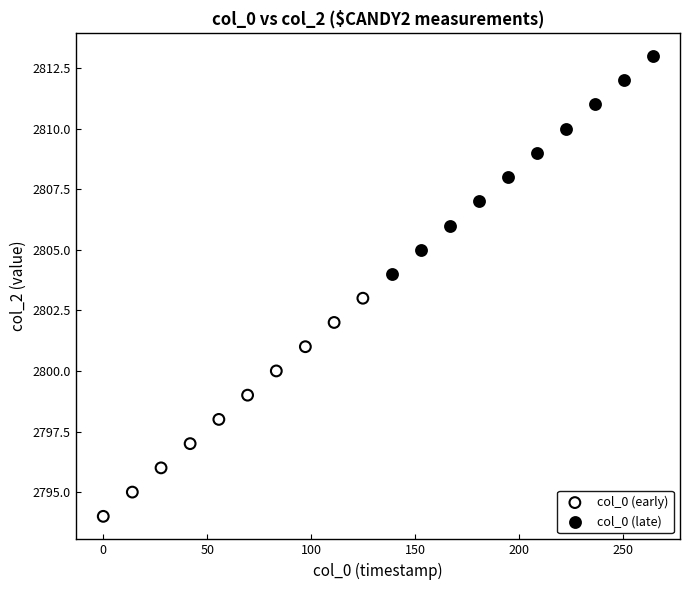

Which series contains the highest Y value?

col_0 (late)